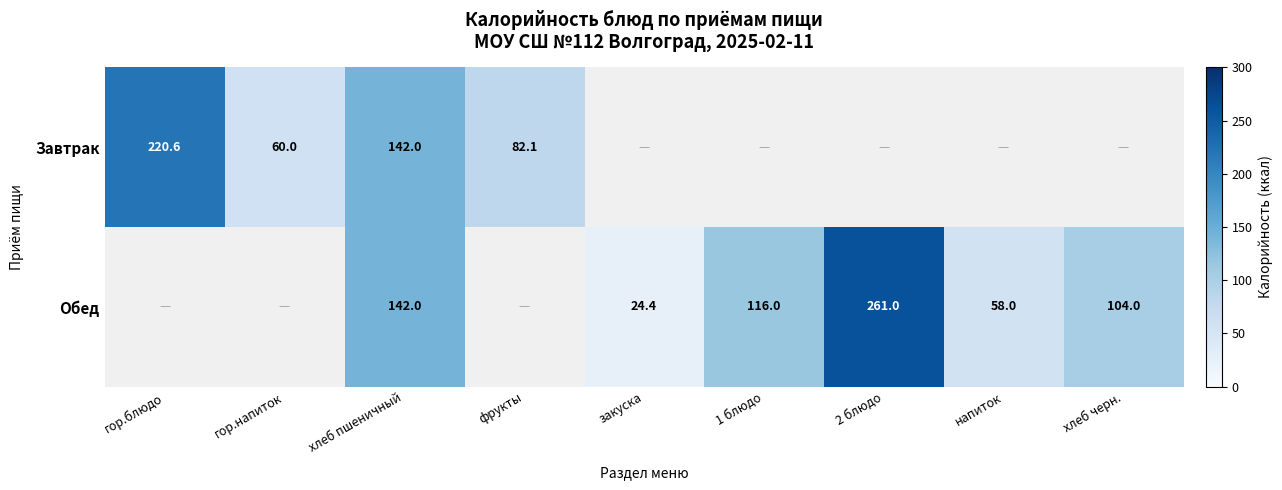

The value of Обед at 1 блюдо is 197.7. True or false?

False